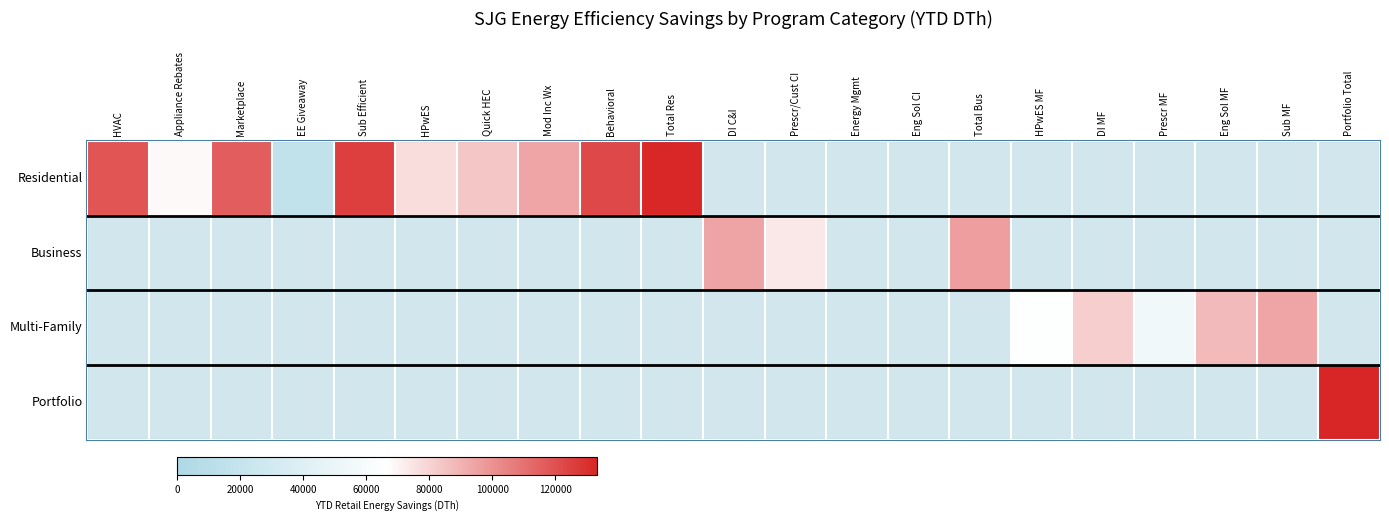

Which series has the largest range (max minus min)?

Portfolio